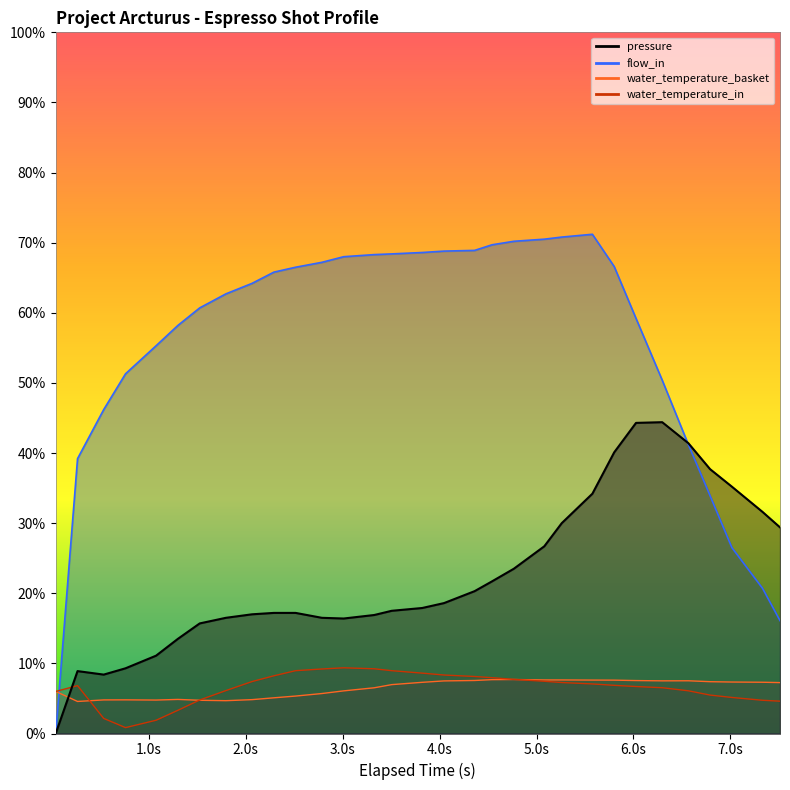

Which series has the largest total across all categories?

flow_in